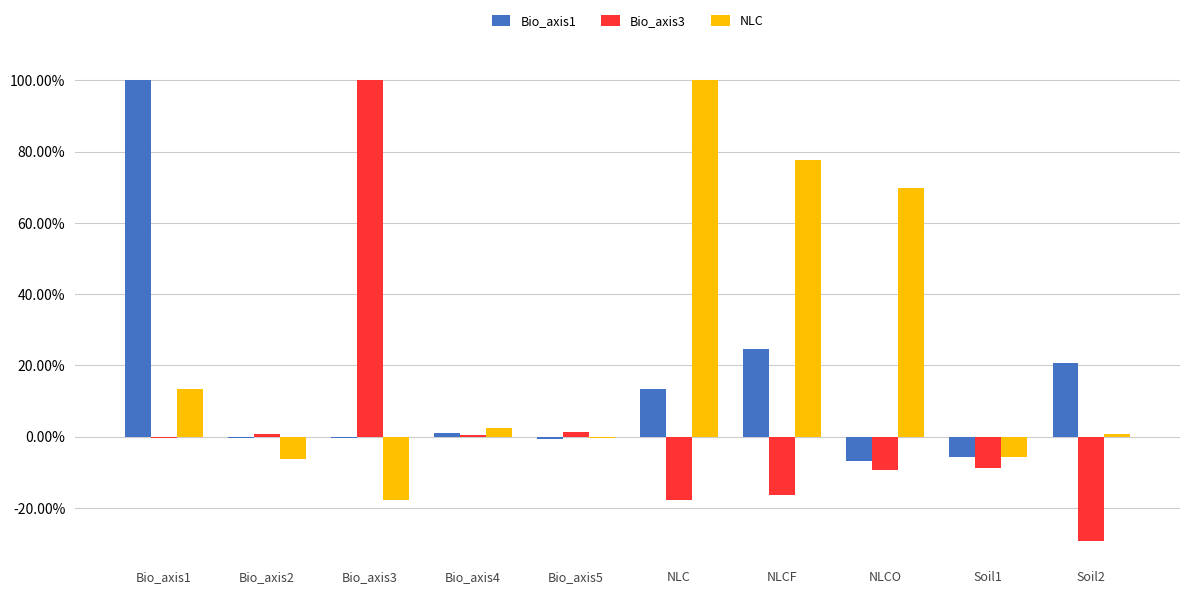

Which has a higher value, Bio_axis3 or NLCO?

Bio_axis3